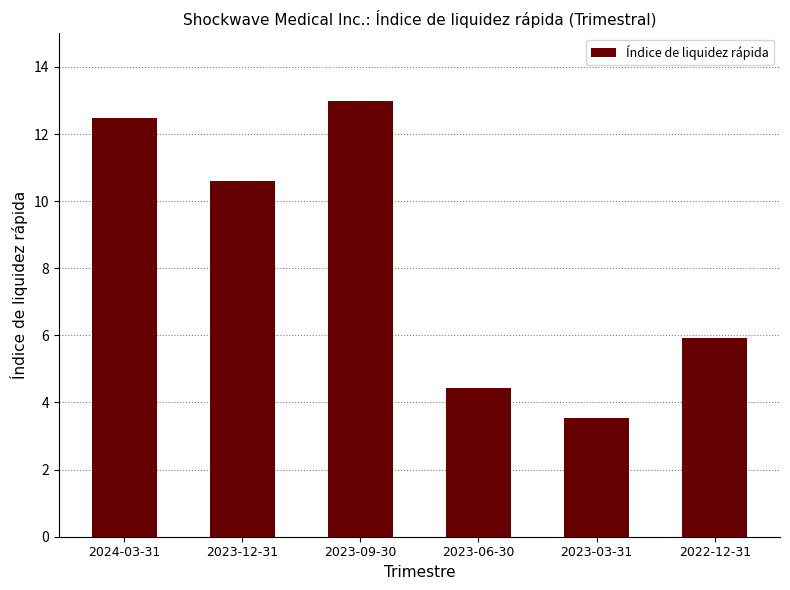

Rank the categories by value from lowest to highest.

2023-03-31, 2023-06-30, 2022-12-31, 2023-12-31, 2024-03-31, 2023-09-30